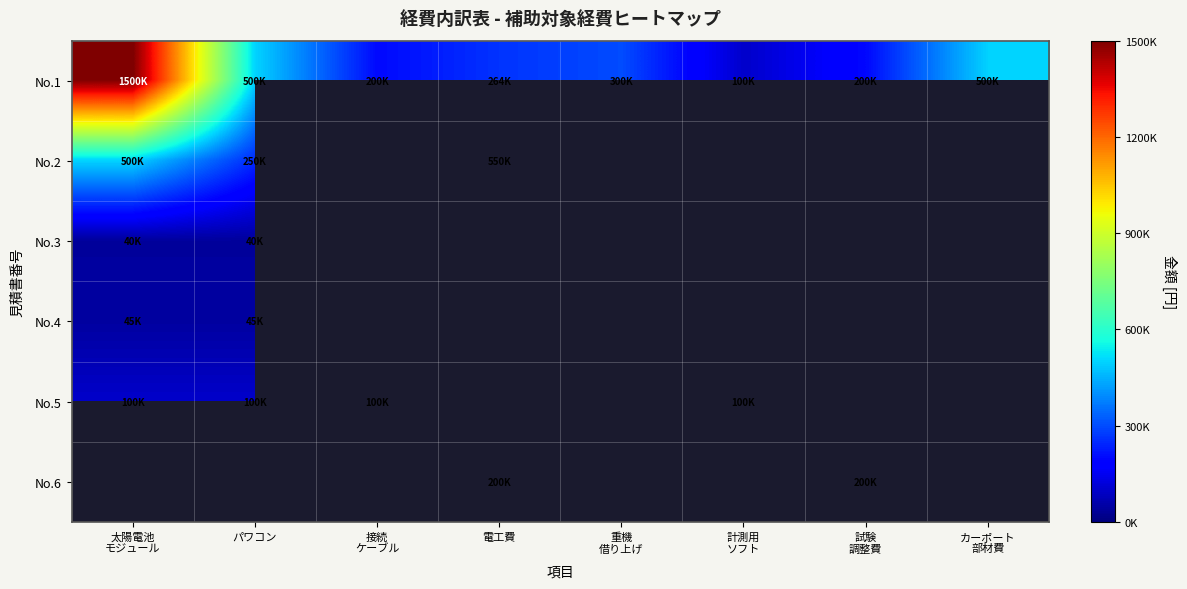

What value does the No.1 series have at 接続 ケーブル?

200000.0